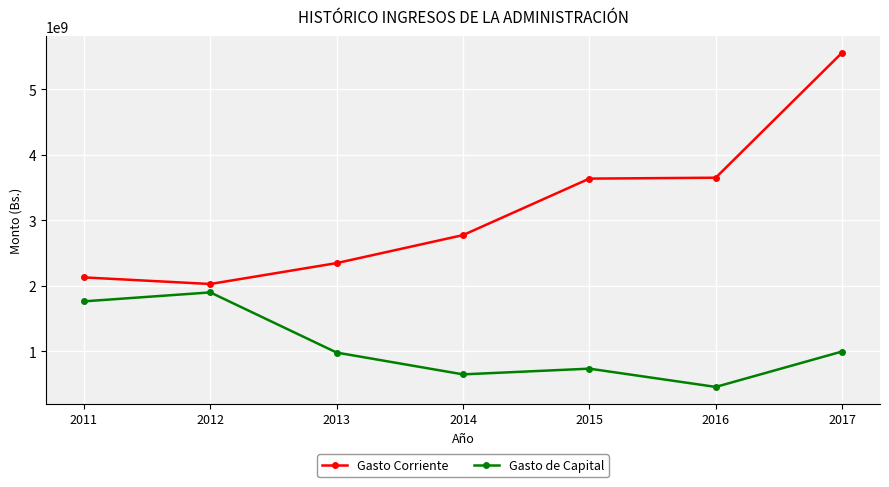

At how many categories does at least one series exceed 3148624831?

3